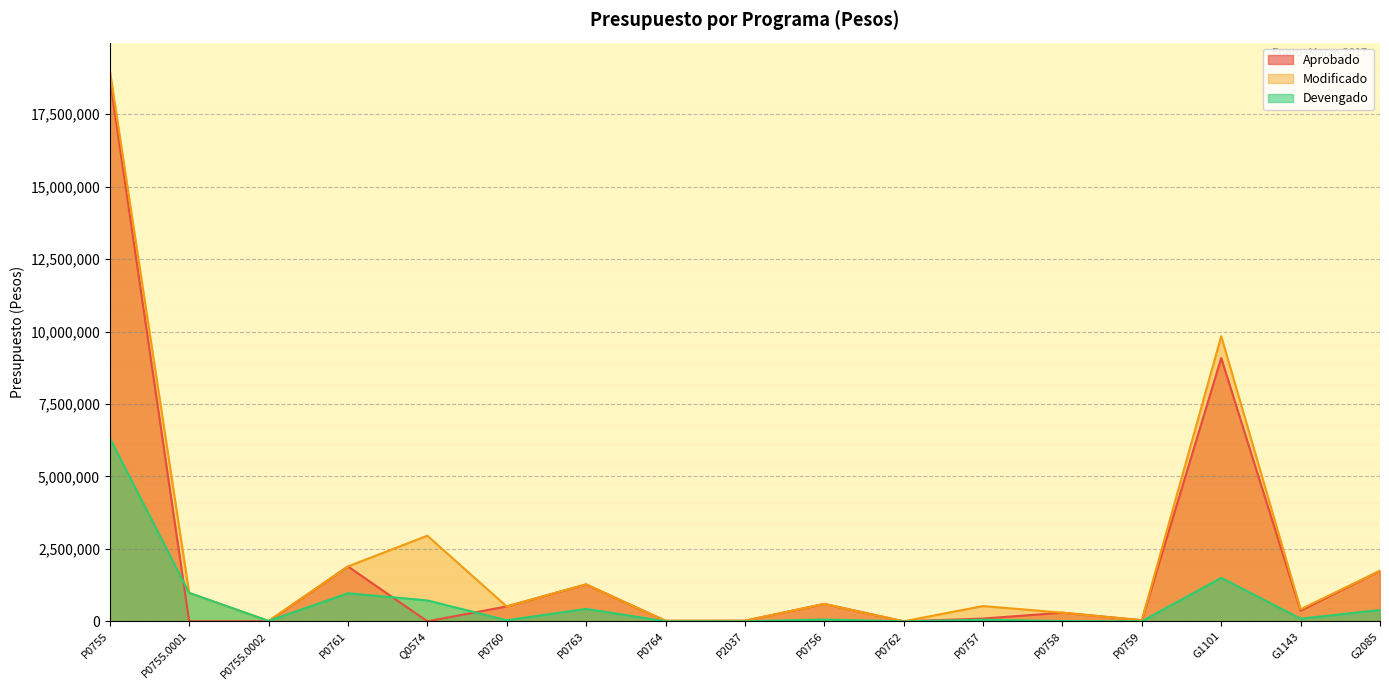

Between P0760 and G1101, which is larger?

G1101